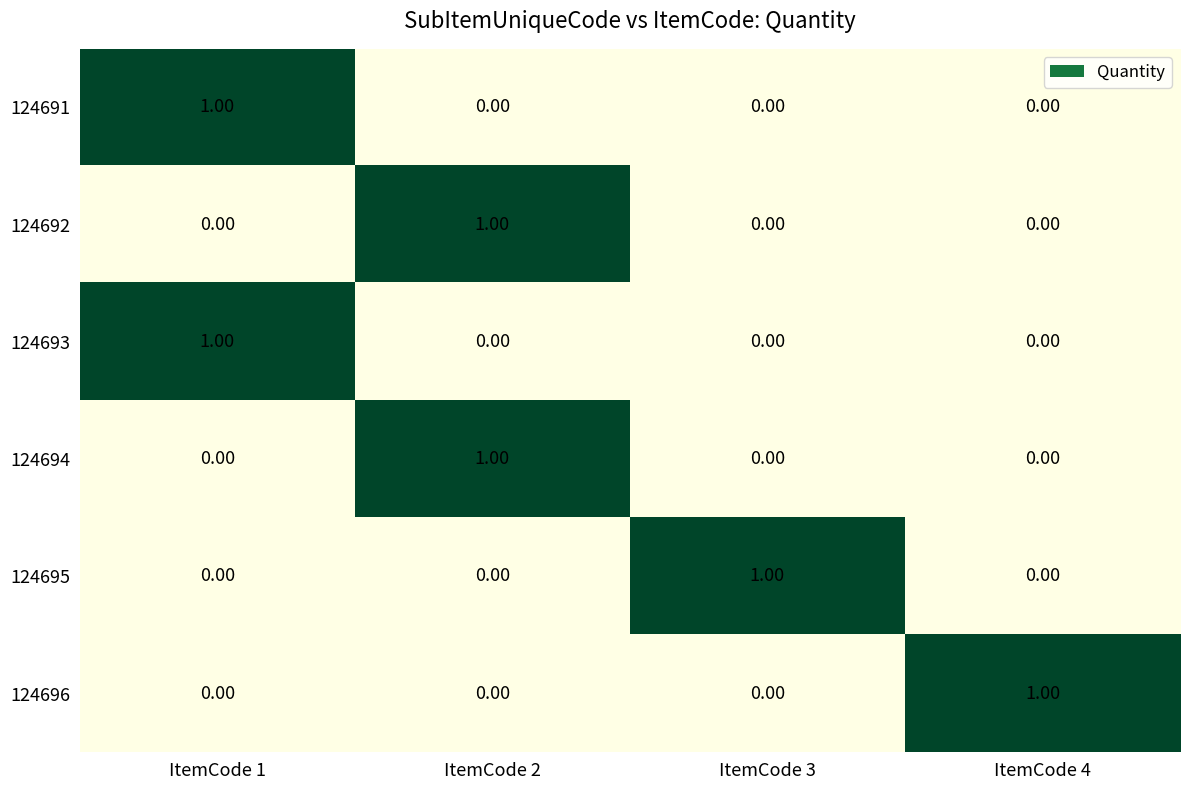

At how many categories does at least one series exceed 0?

4